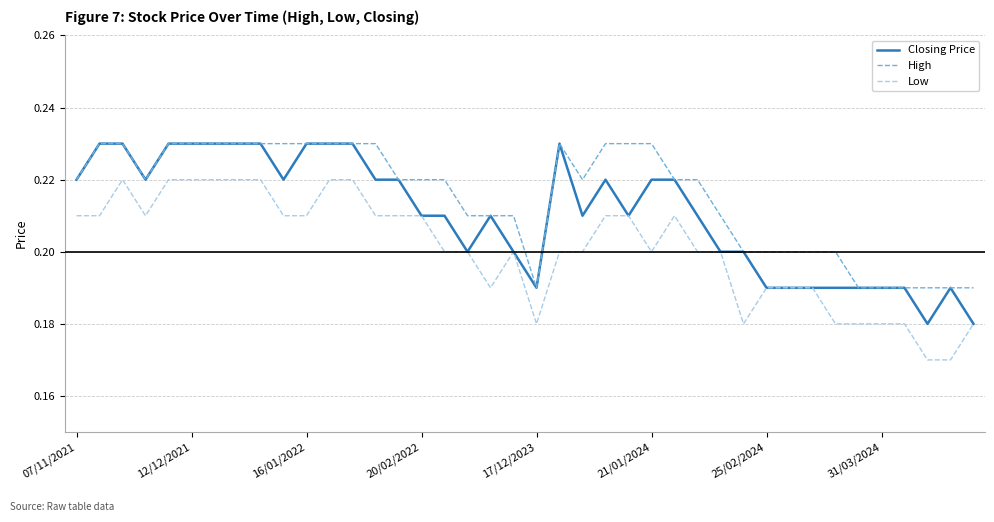

List the series in order of their overall mean, highest first.

High, Closing Price, Low